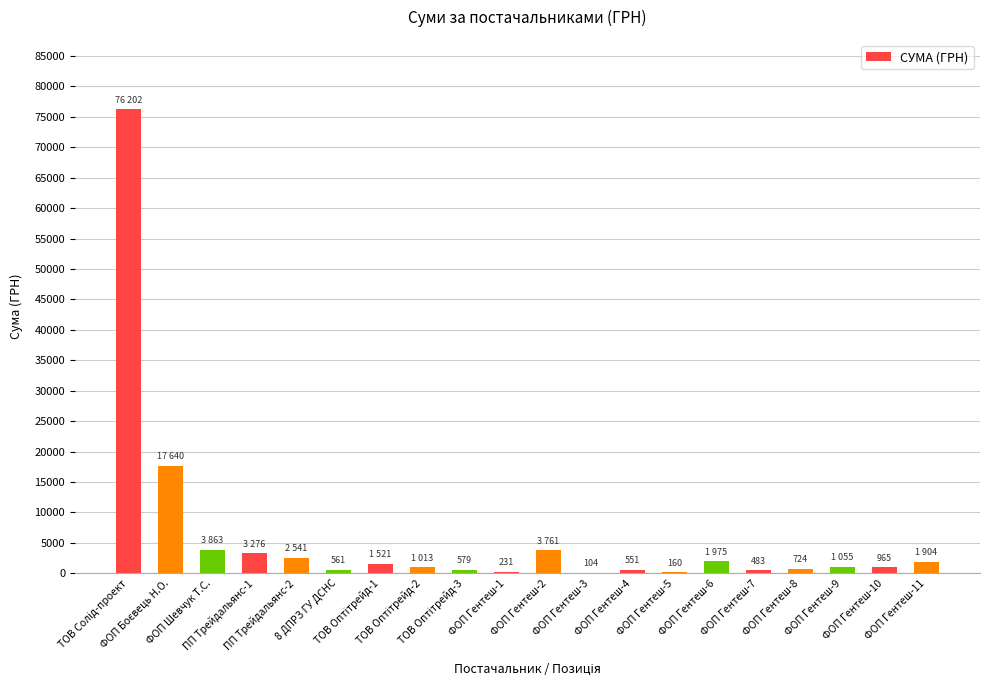

What is the sum of all values?

119110.1